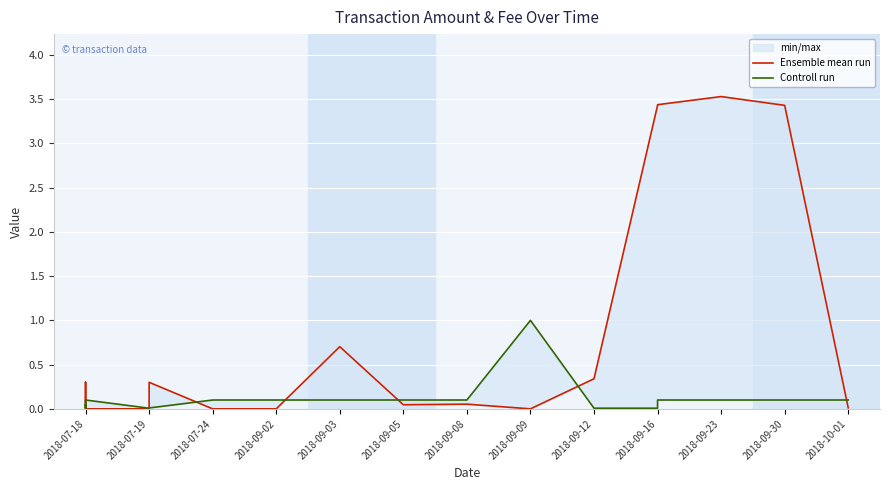

The value of Controll run at 2018-07-18 is 0.1. True or false?

True